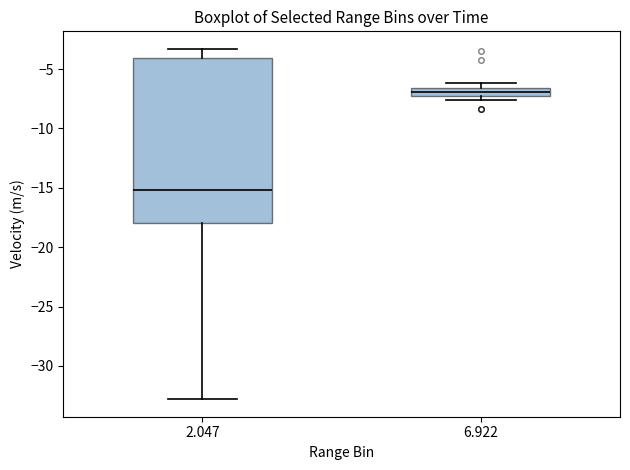

Which box's median line is the highest?

6.922